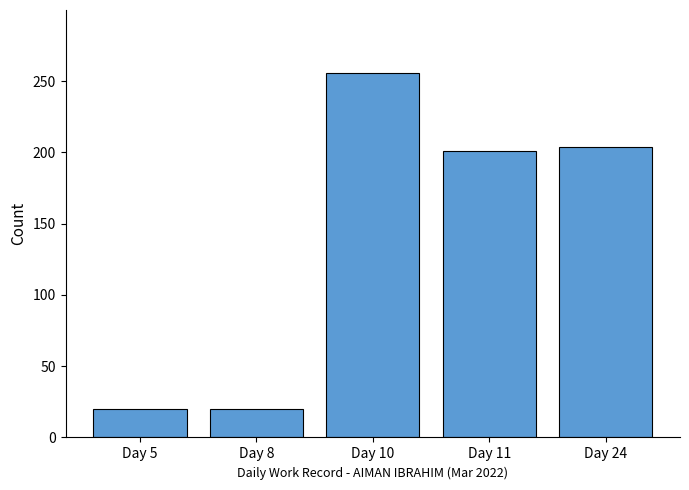

True or false: the data shows 200.7 at Day 11.

True